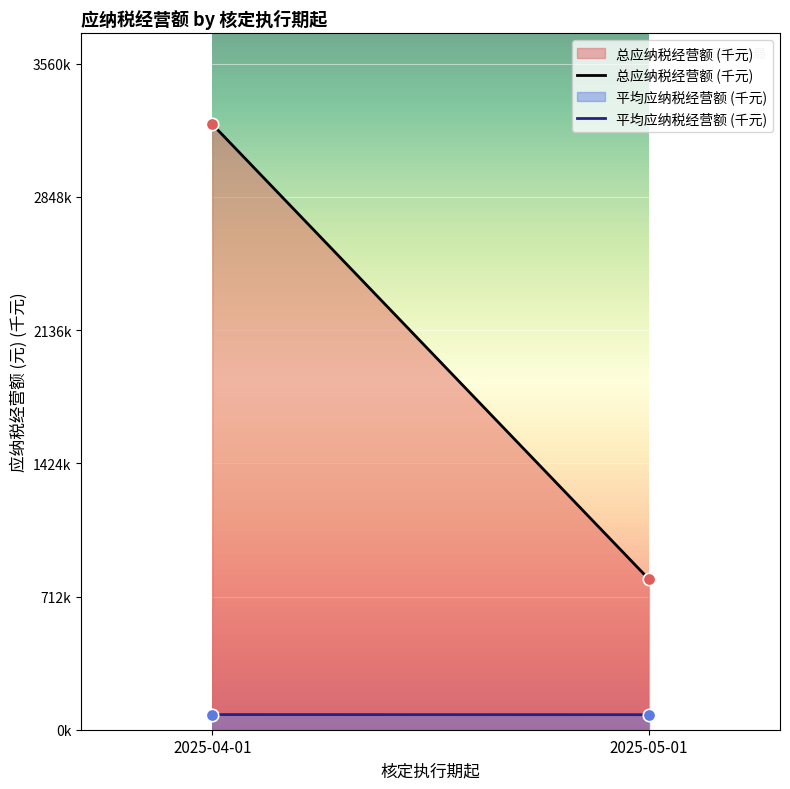

What is the total value across all series at 2025-05-01?

884.4